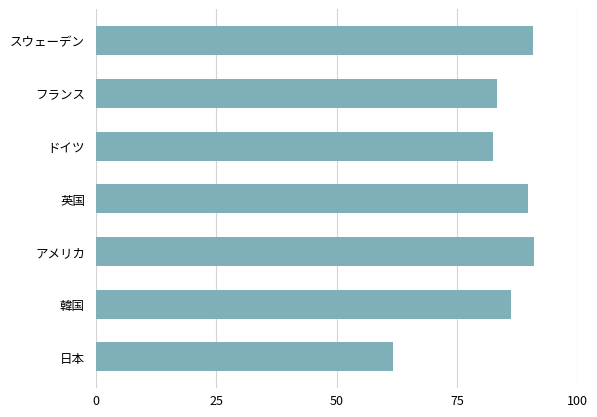

What is the smallest value displayed?

61.6